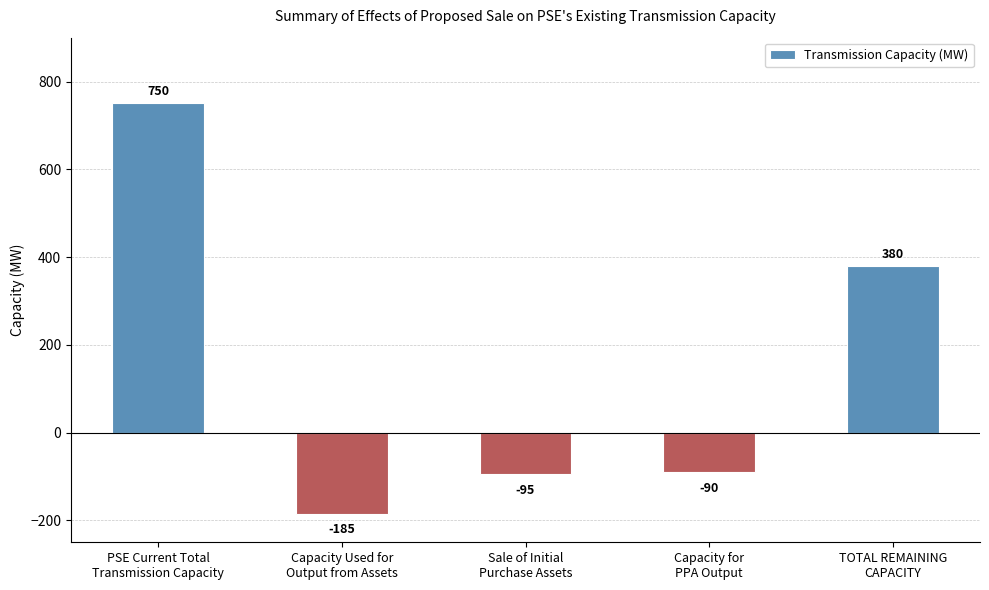

What is the label of the 3rd bar from the right?

Sale of Initial
Purchase Assets